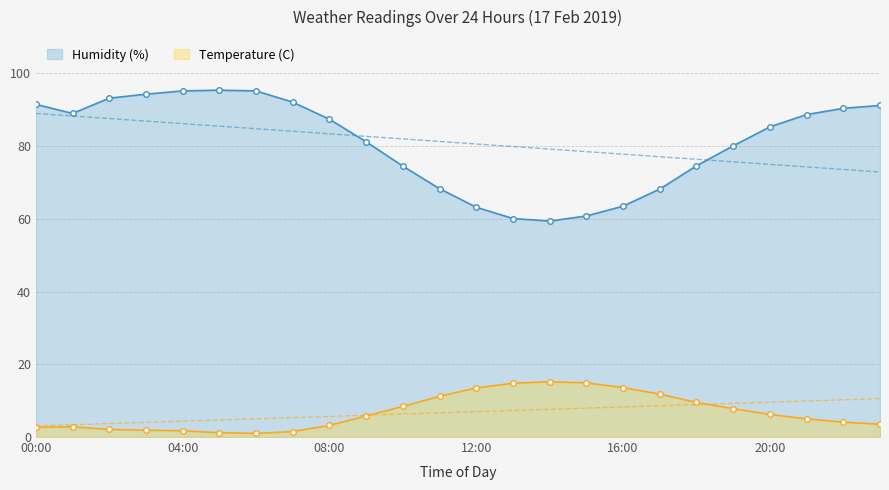

How many categories are shown in the chart?

24